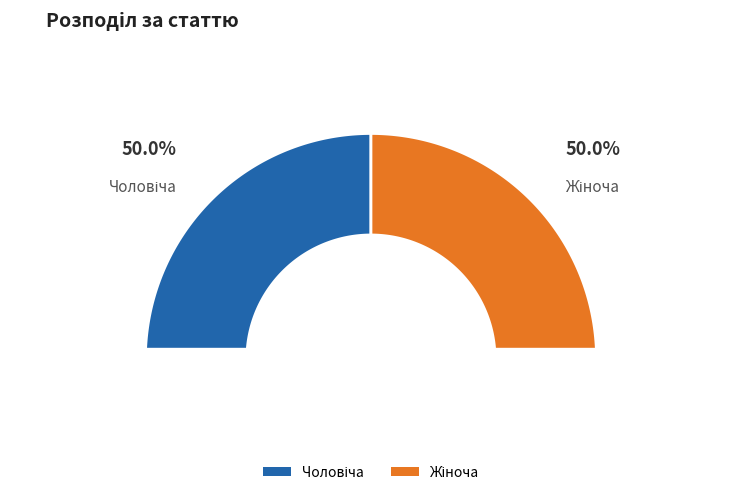

How many slices are in this pie chart?

2